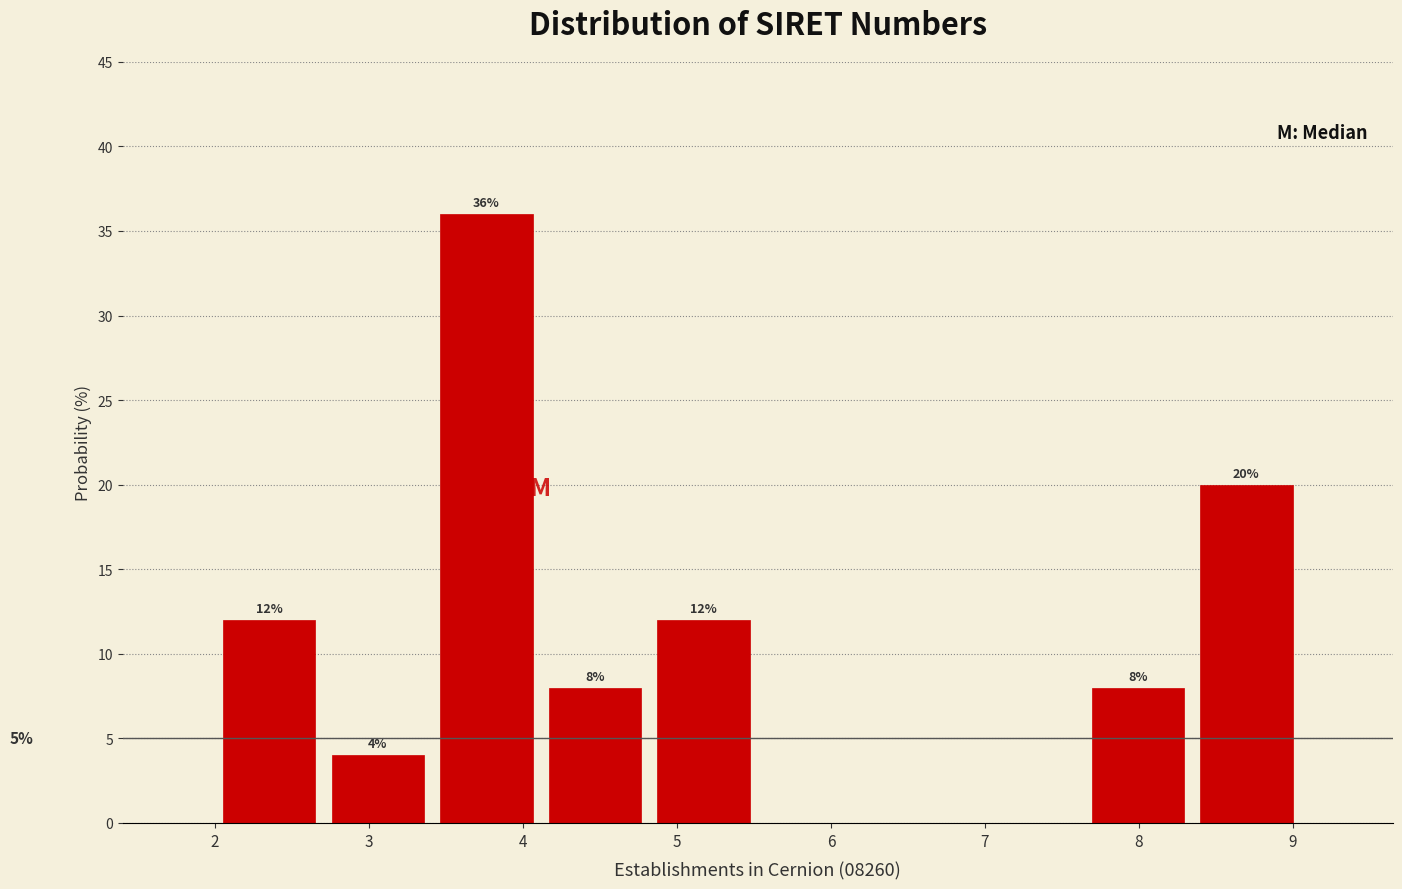

Which range on the x-axis has the tallest bar?

3.4 to 4.1